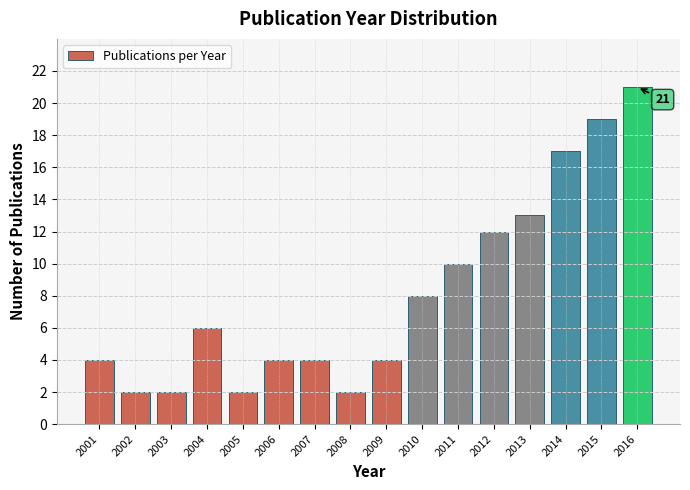

Reading left to right, list all the values displayed in this chart.

2001=4	2002=2	2003=2	2004=6	2005=2	2006=4	2007=4	2008=2	2009=4	2010=8	2011=10	2012=12	2013=13	2014=17	2015=19	2016=21